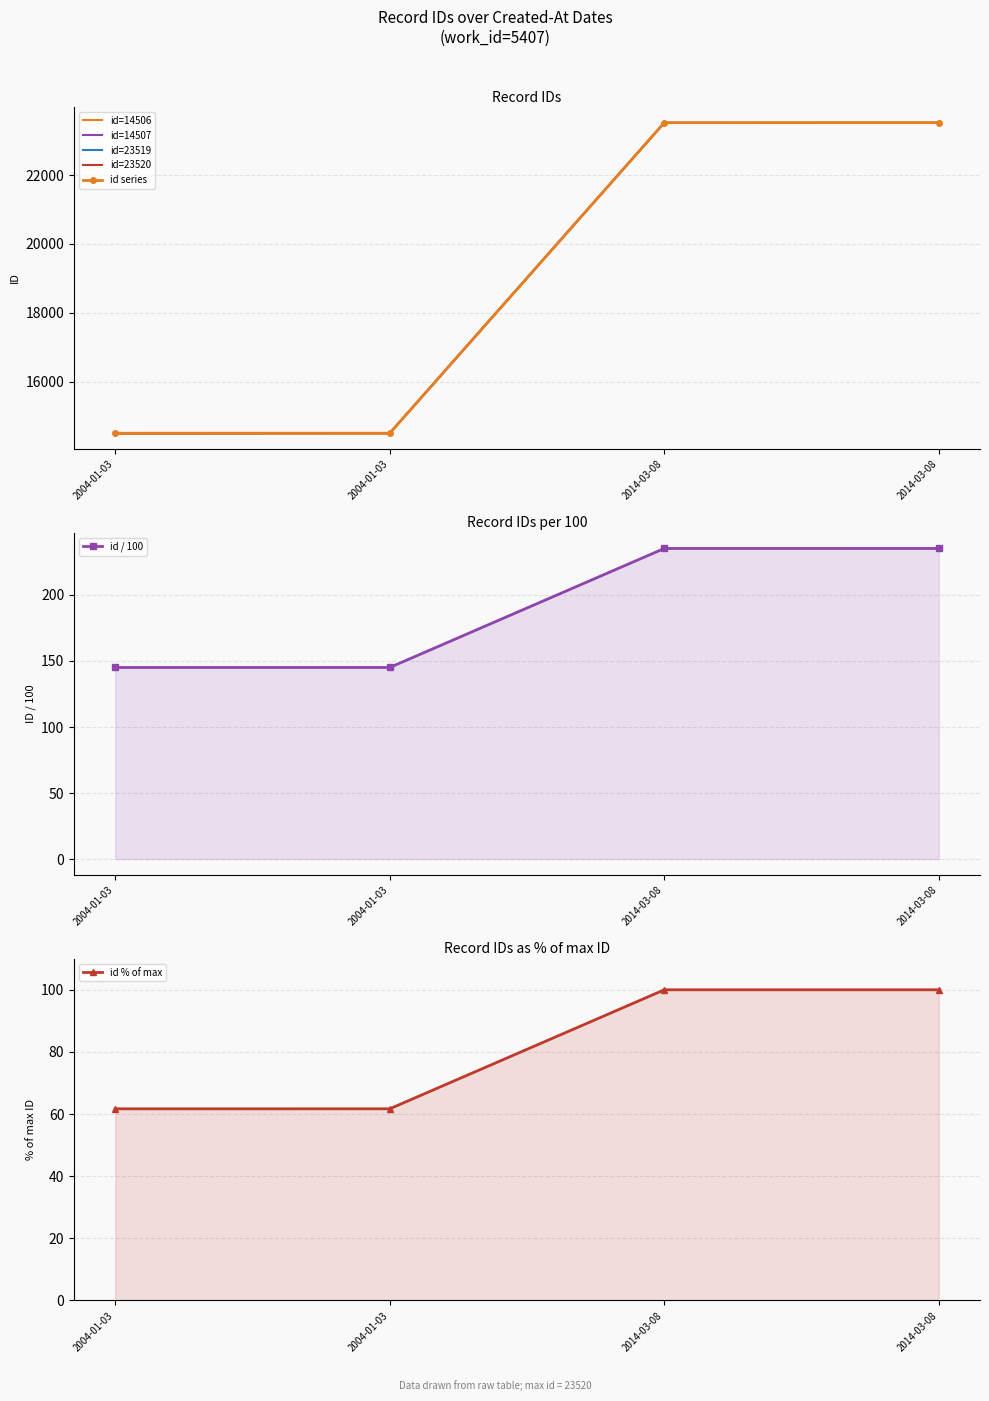

How many values are below 23519?

2